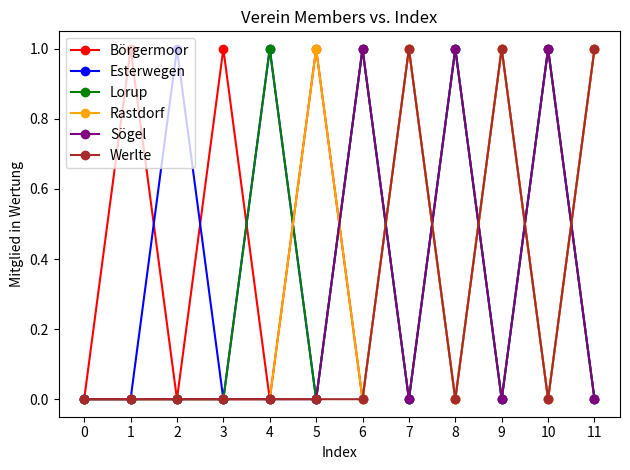

What is the maximum value for Börgermoor?

1